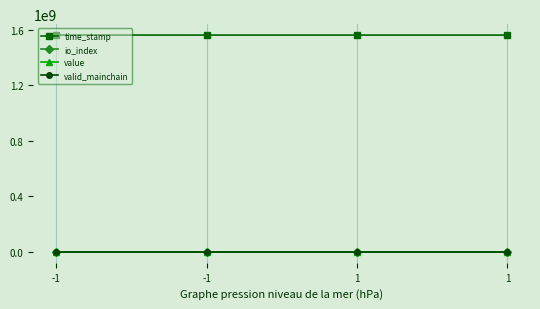

Is it true that io_index equals 0.2 at -1?

False